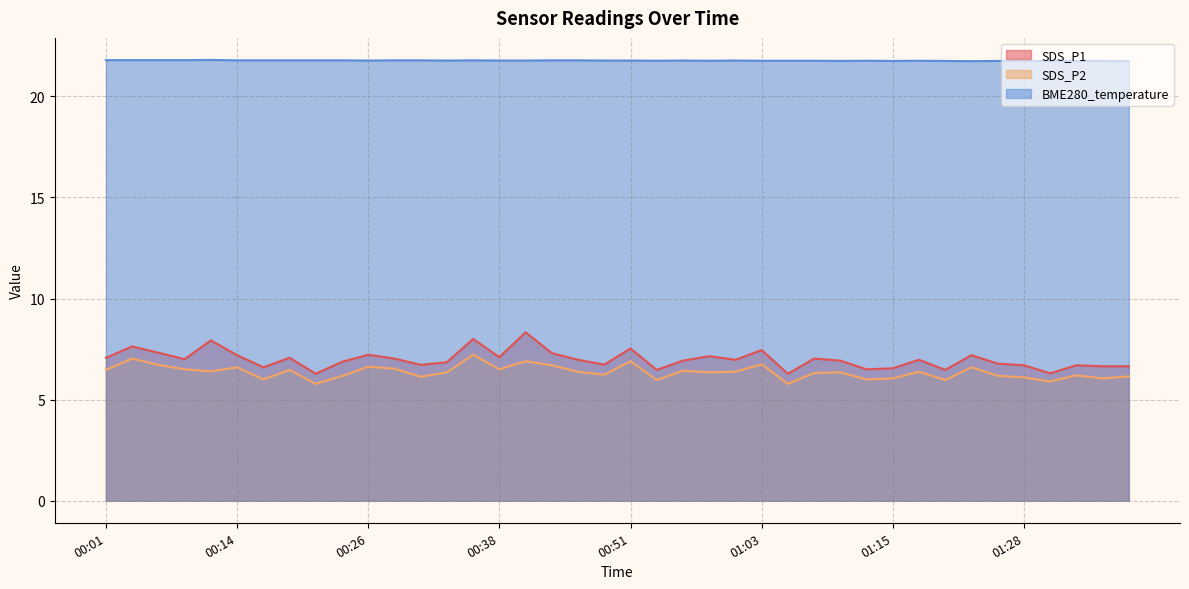

What is the label of the 34th point from the left?

01:23